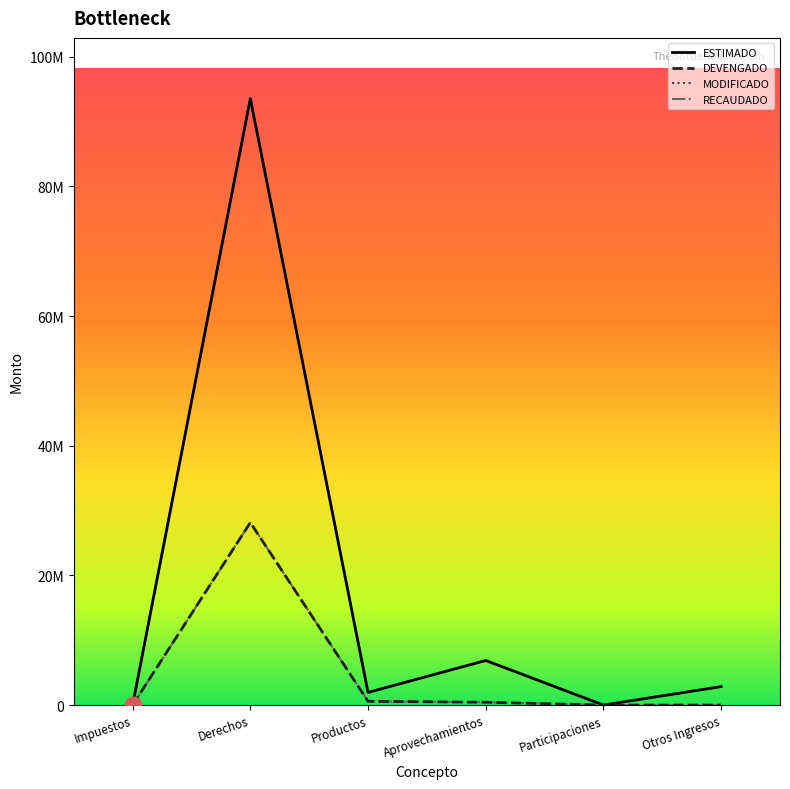

How many lines are shown in the chart?

4